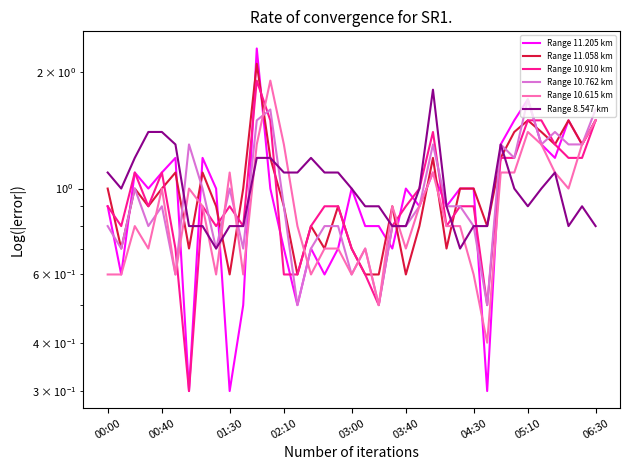

What is the value of the Range 11.205 km point at the 25th from the left?

1.1